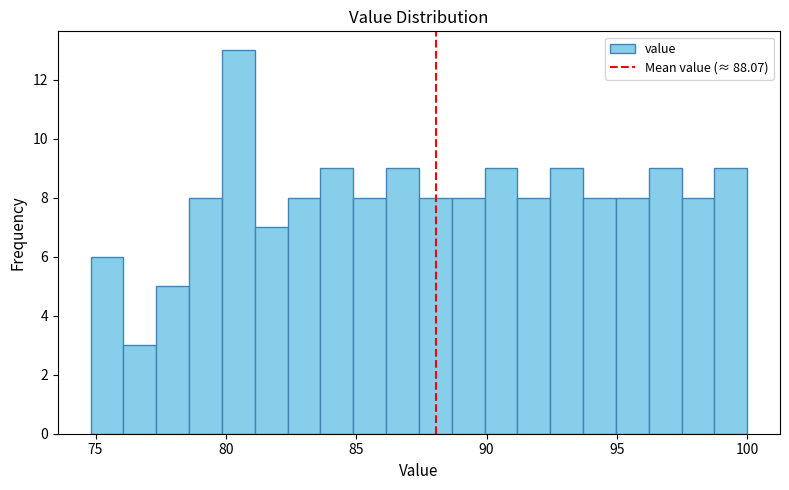

Read against the x-axis, roughly where is the centre of the tallest bar?

80.5